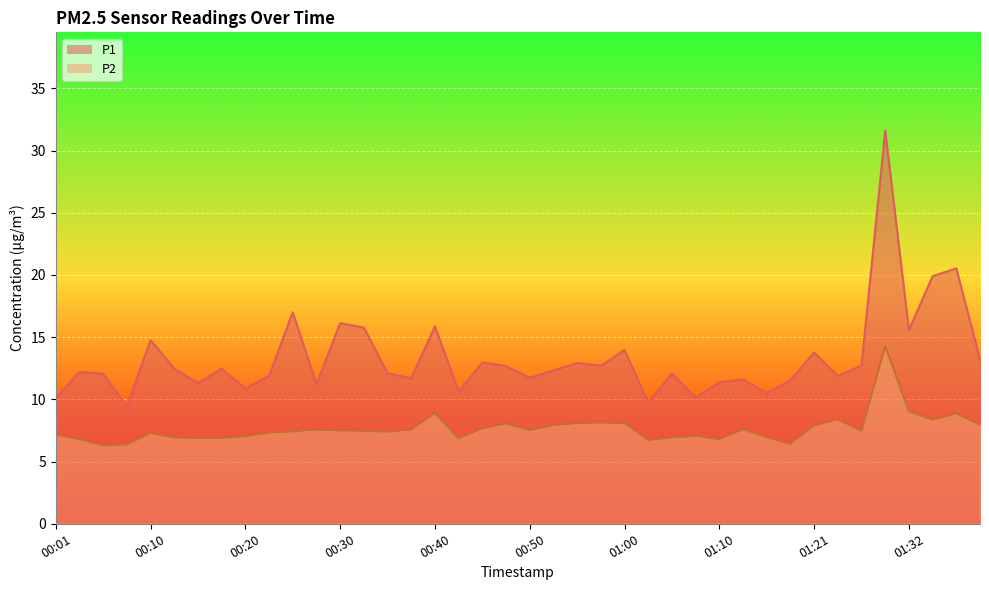

How many categories are shown in the chart?

40